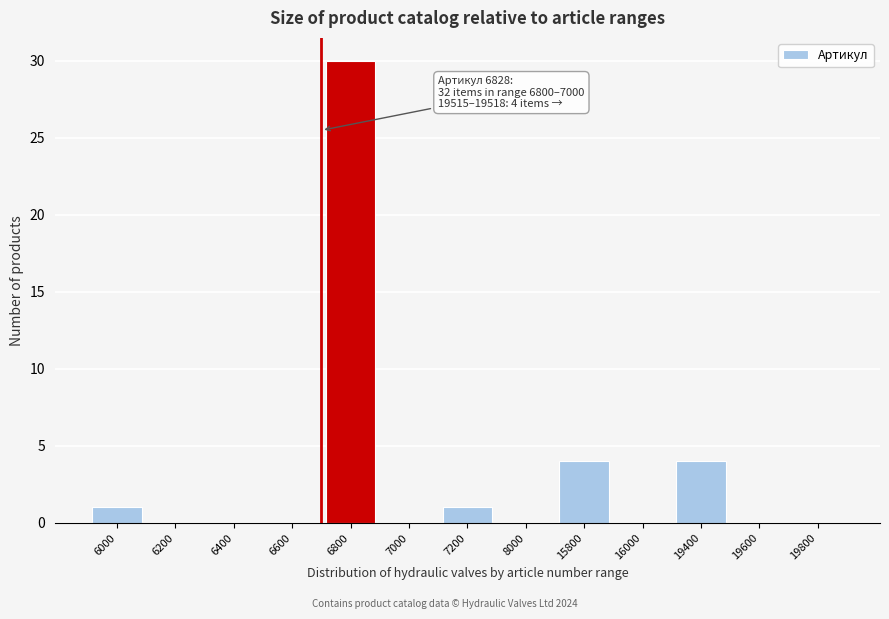

Reading left to right, list all the values displayed in this chart.

6000=1	6200=0	6400=0	6600=0	6800=30	7000=0	7200=1	8000=0	15800=4	16000=0	19400=4	19600=0	19800=0